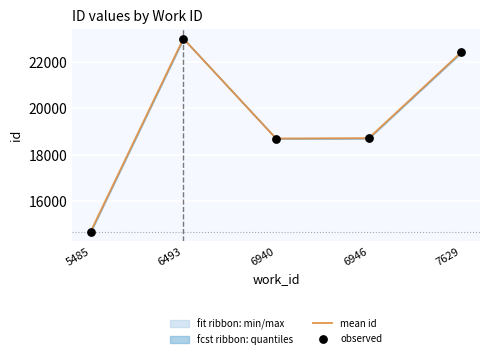

Which series has the largest total across all categories?

mean id